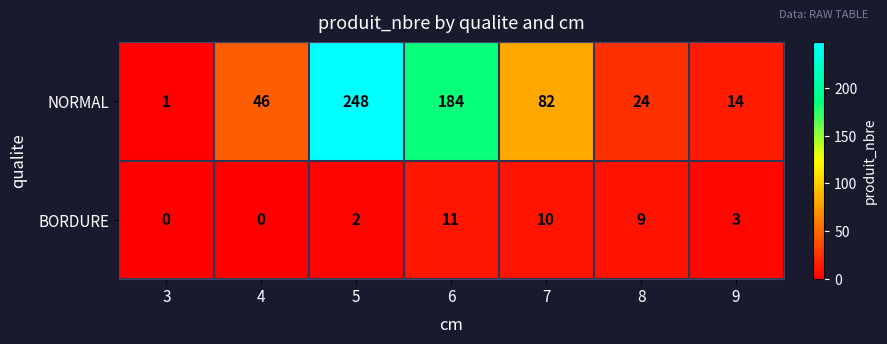

What is the sum of all NORMAL values?

599